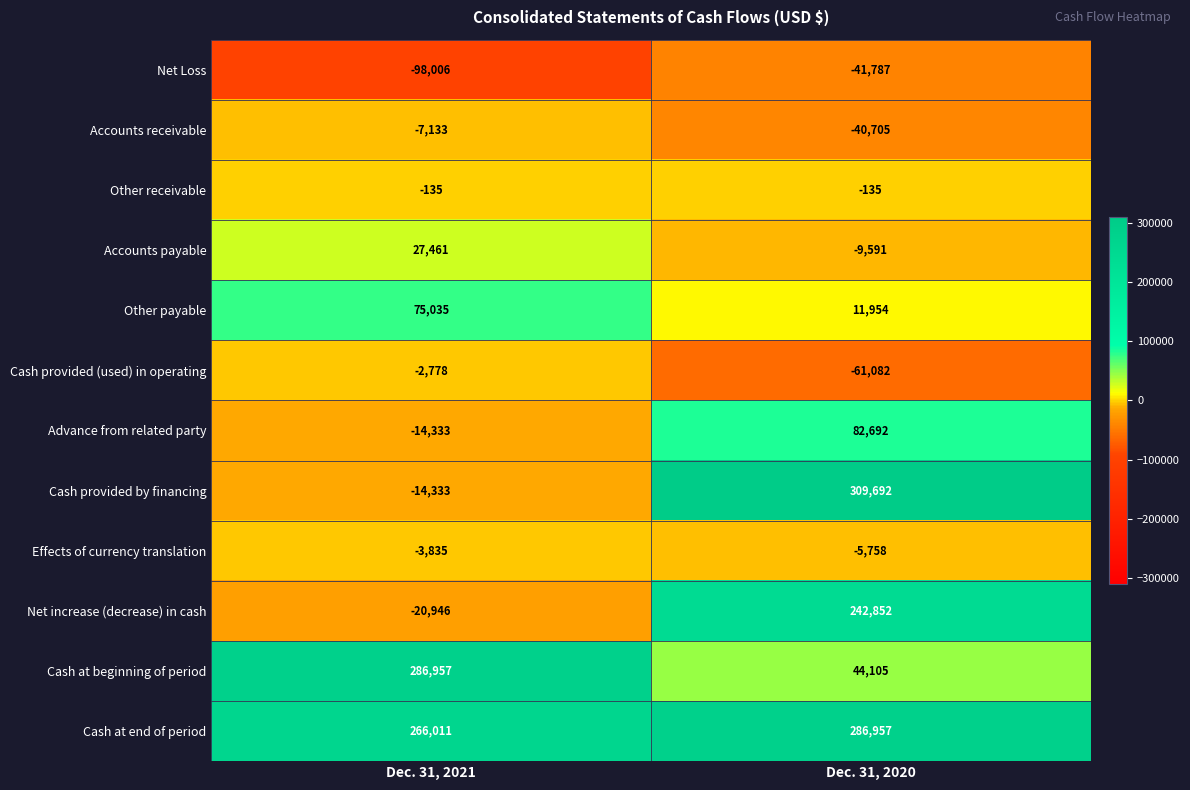

Rank the categories by Cash at end of period value from lowest to highest.

Dec. 31, 2021, Dec. 31, 2020